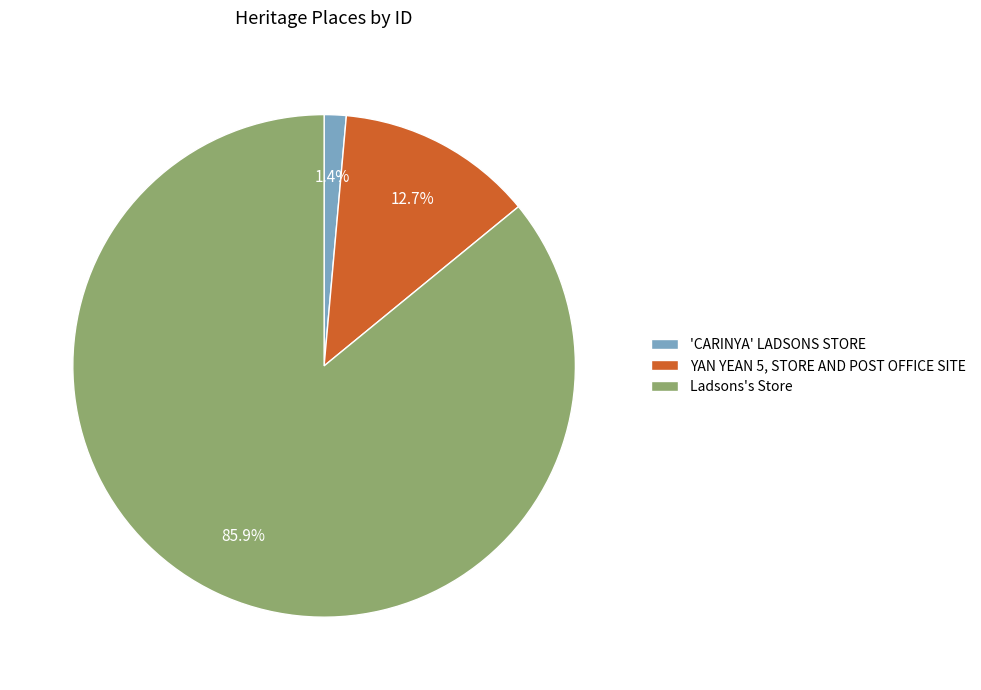

Which has a higher value, Ladsons's Store or 'CARINYA' LADSONS STORE?

Ladsons's Store